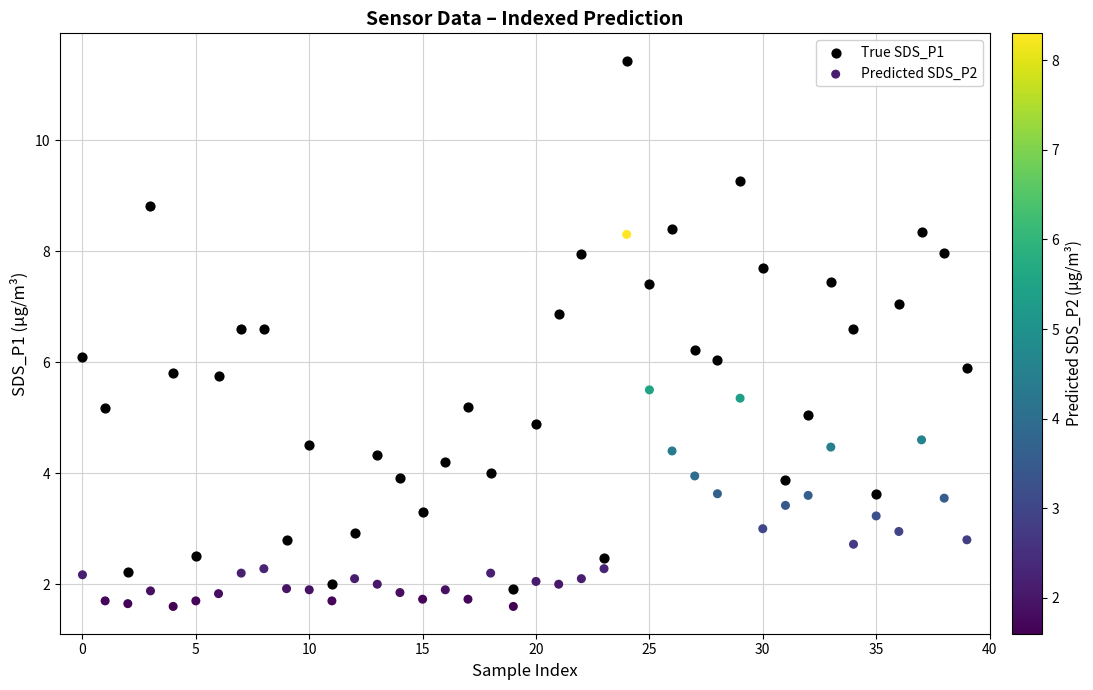

Which series has the widest spread of Y values?

True SDS_P1